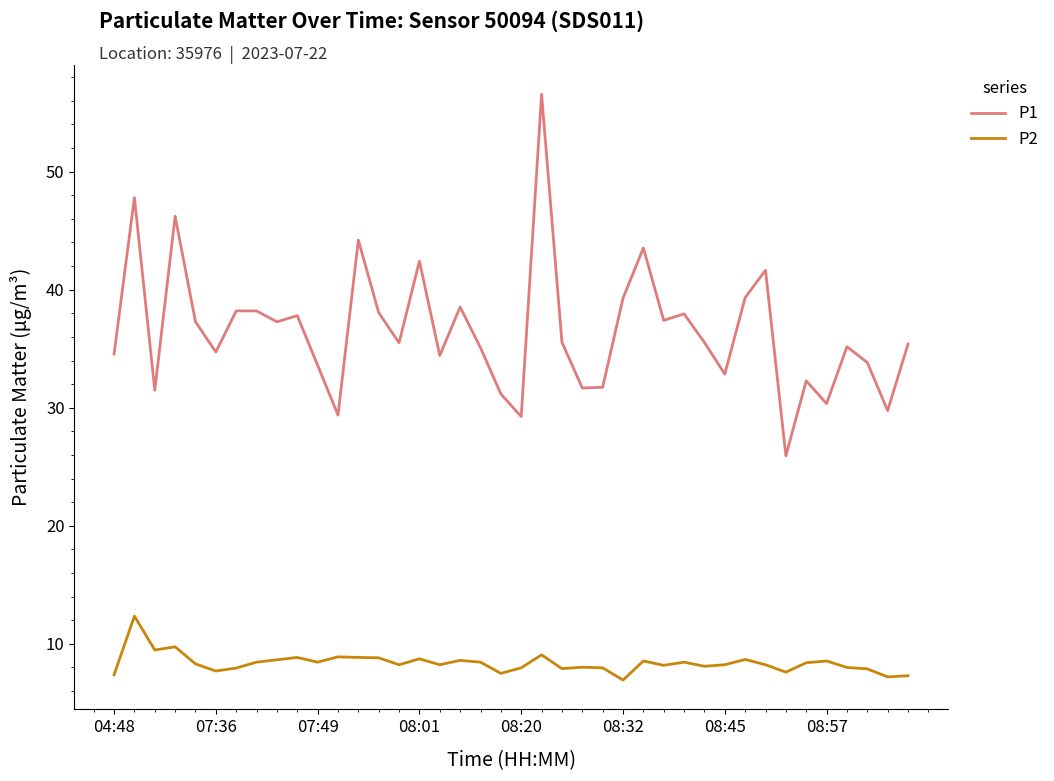

What is the difference between the maximum and minimum values in the P1 series?

30.6